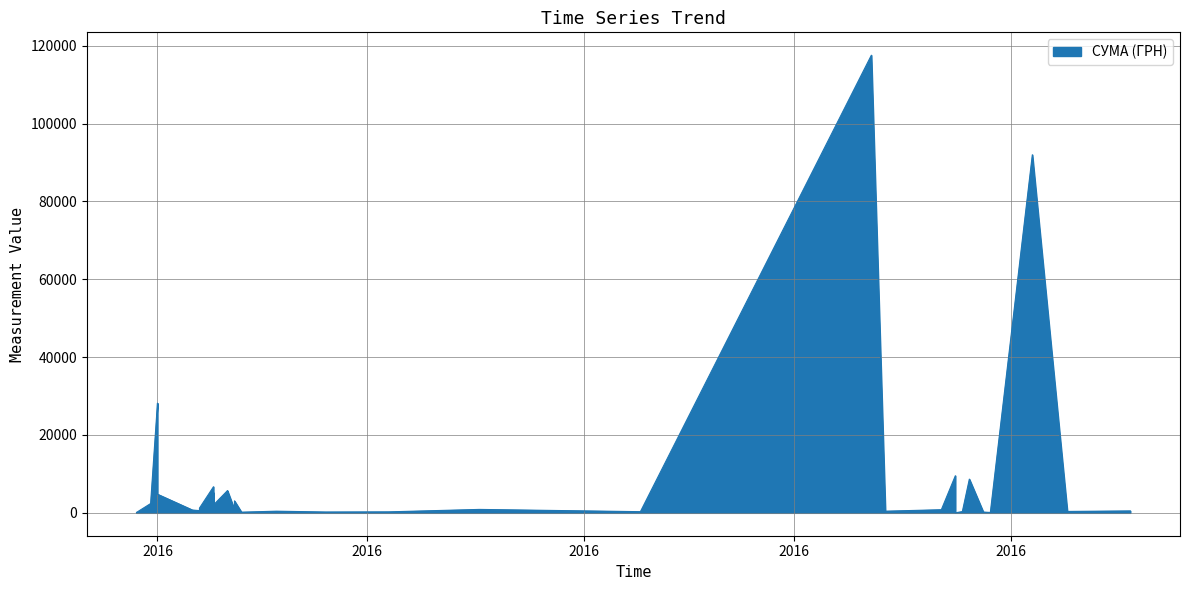

At which category does the data reach its first local valley?

09.08.2016